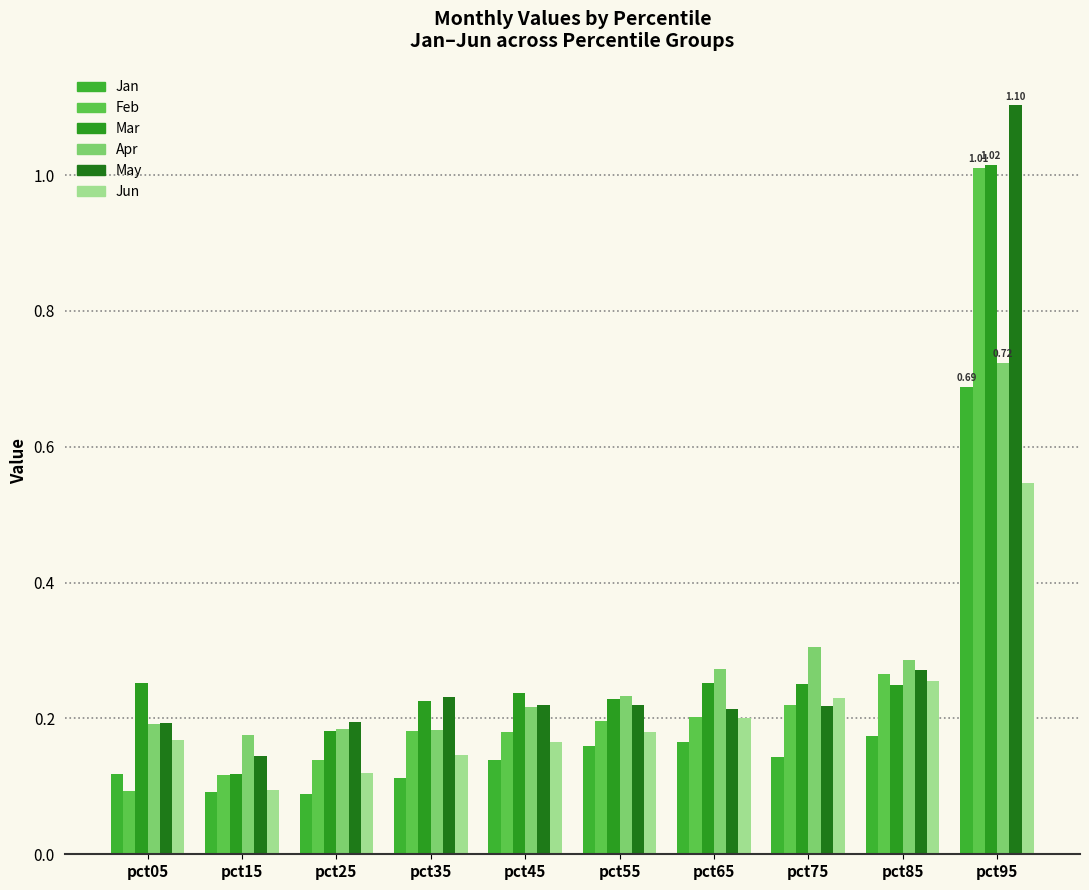

Reading left to right, transcribe all the data shown in this chart.

Jan: pct05=0.1	pct15=0.1	pct25=0.1	pct35=0.1	pct45=0.1	pct55=0.2	pct65=0.2	pct75=0.1	pct85=0.2	pct95=0.7
Feb: pct05=0.1	pct15=0.1	pct25=0.1	pct35=0.2	pct45=0.2	pct55=0.2	pct65=0.2	pct75=0.2	pct85=0.3	pct95=1.0
Mar: pct05=0.3	pct15=0.1	pct25=0.2	pct35=0.2	pct45=0.2	pct55=0.2	pct65=0.3	pct75=0.3	pct85=0.2	pct95=1.0
Apr: pct05=0.2	pct15=0.2	pct25=0.2	pct35=0.2	pct45=0.2	pct55=0.2	pct65=0.3	pct75=0.3	pct85=0.3	pct95=0.7
May: pct05=0.2	pct15=0.1	pct25=0.2	pct35=0.2	pct45=0.2	pct55=0.2	pct65=0.2	pct75=0.2	pct85=0.3	pct95=1.1
Jun: pct05=0.2	pct15=0.1	pct25=0.1	pct35=0.1	pct45=0.2	pct55=0.2	pct65=0.2	pct75=0.2	pct85=0.3	pct95=0.5